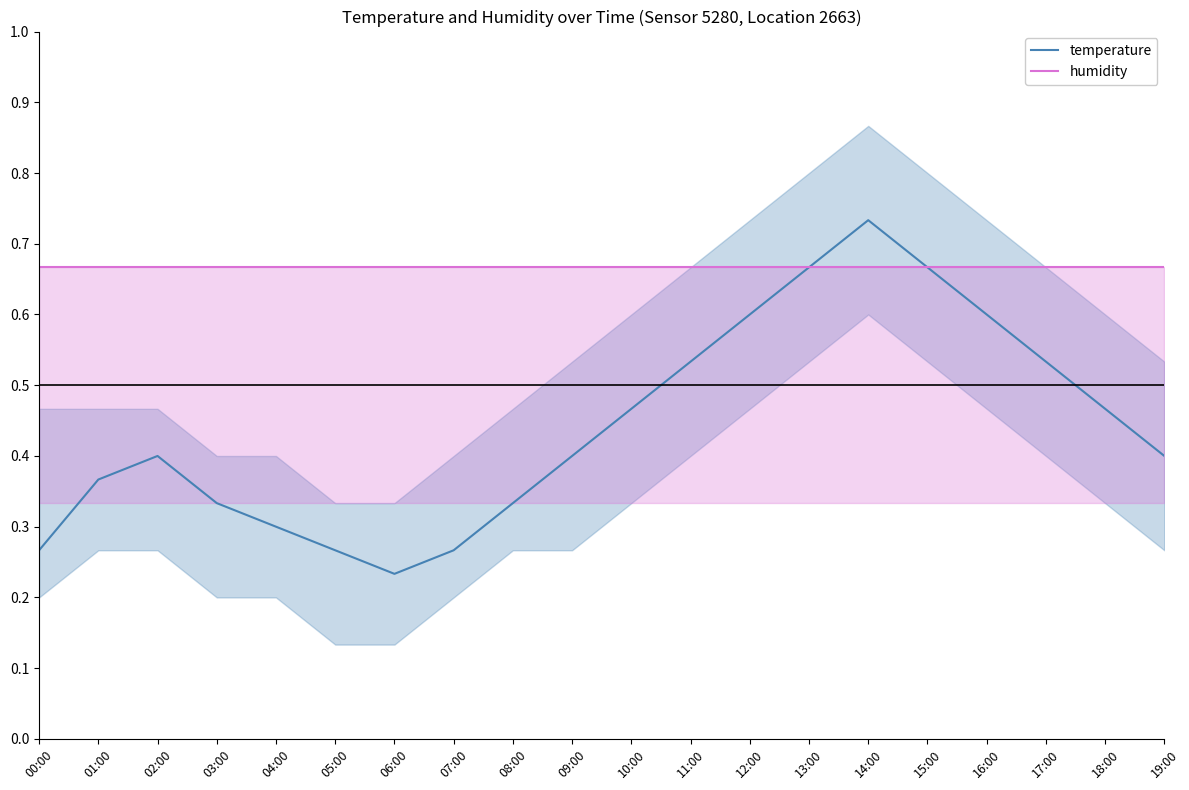

Count the temperature values in the range 0 to 1.

20